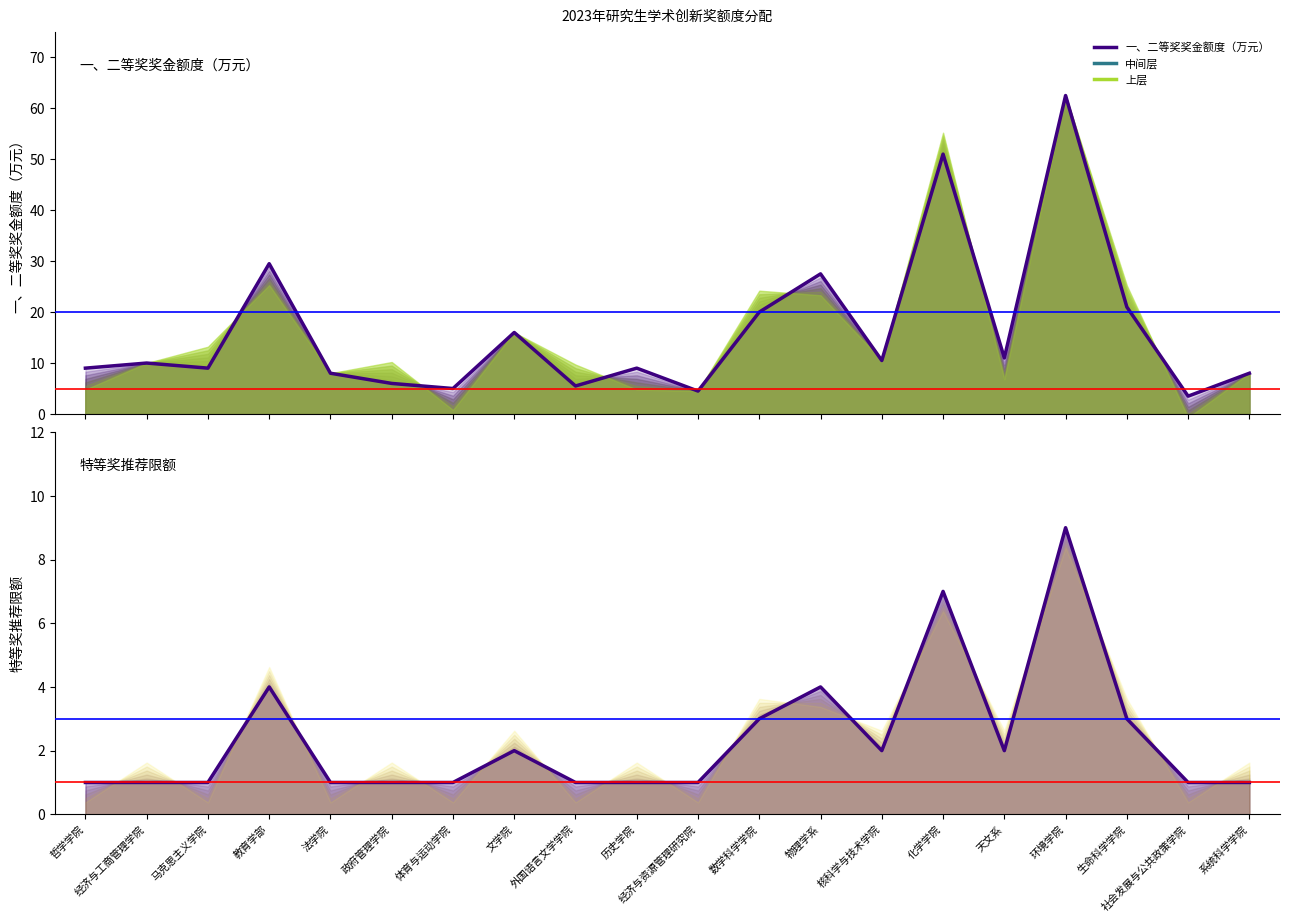

What is the label of the 4th point from the right?

环境学院